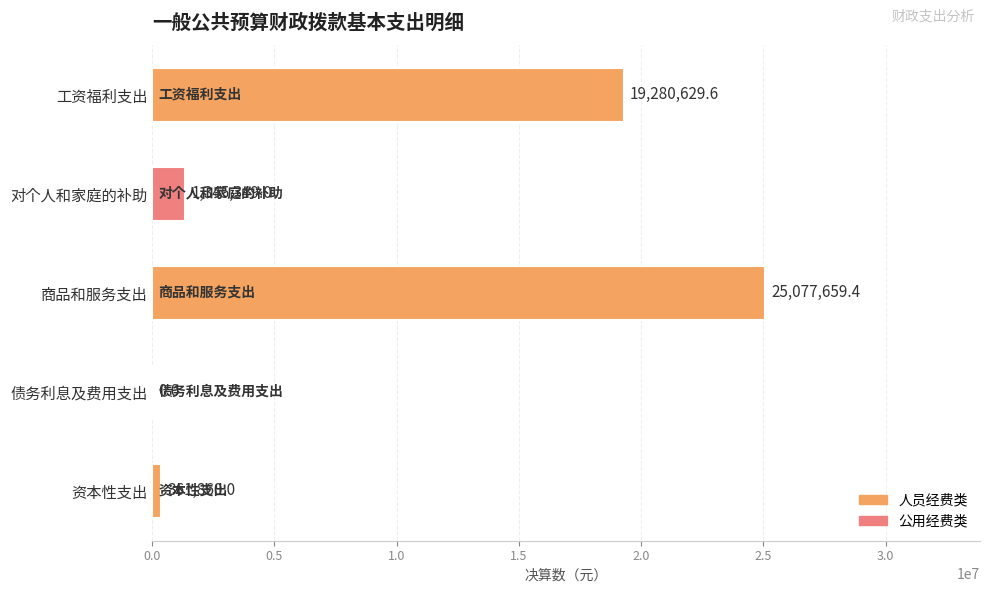

What is the sum of the values at 资本性支出 and 商品和服务支出?

25439519.4